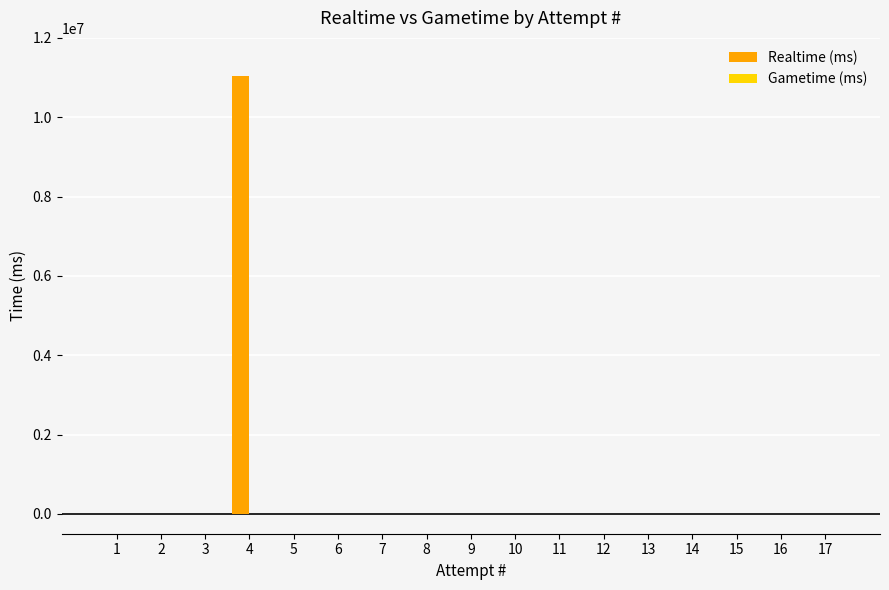

What is the greatest value displayed?

11029705